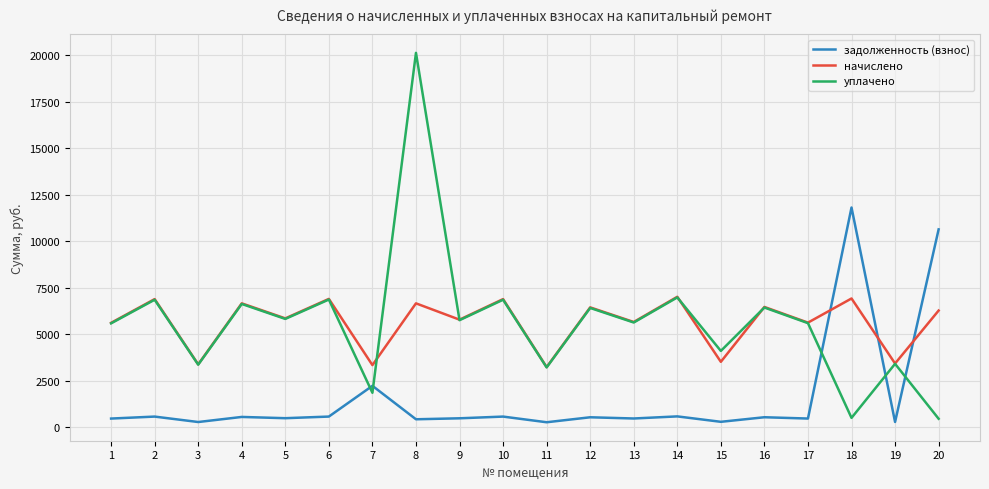

After their last crossing, which series has the higher values: задолженность (взнос) or уплачено?

задолженность (взнос)